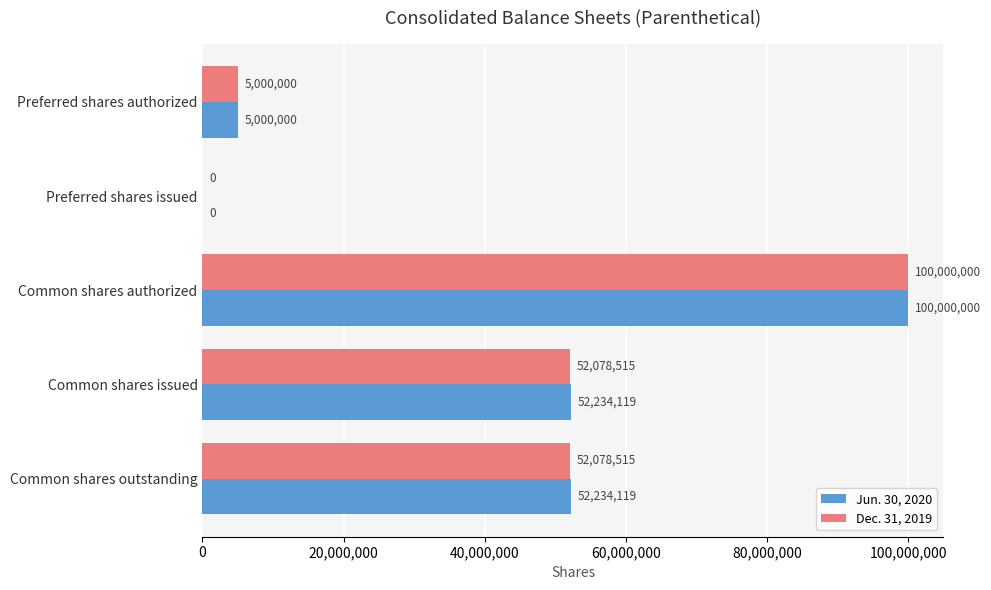

What is the sum of all Jun. 30, 2020 values?

209468238